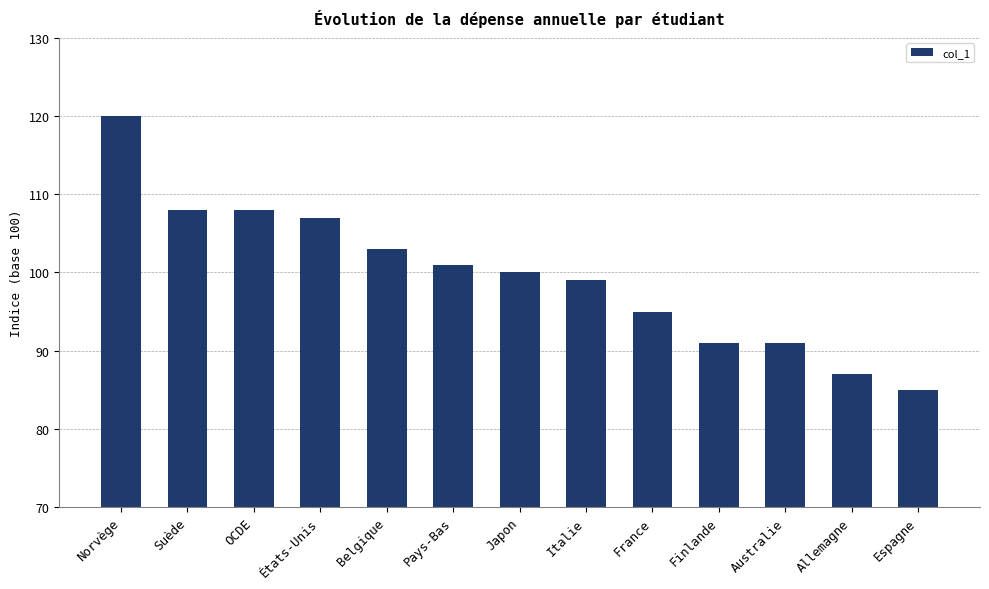

Read the value at Australie, to the nearest 5.

90